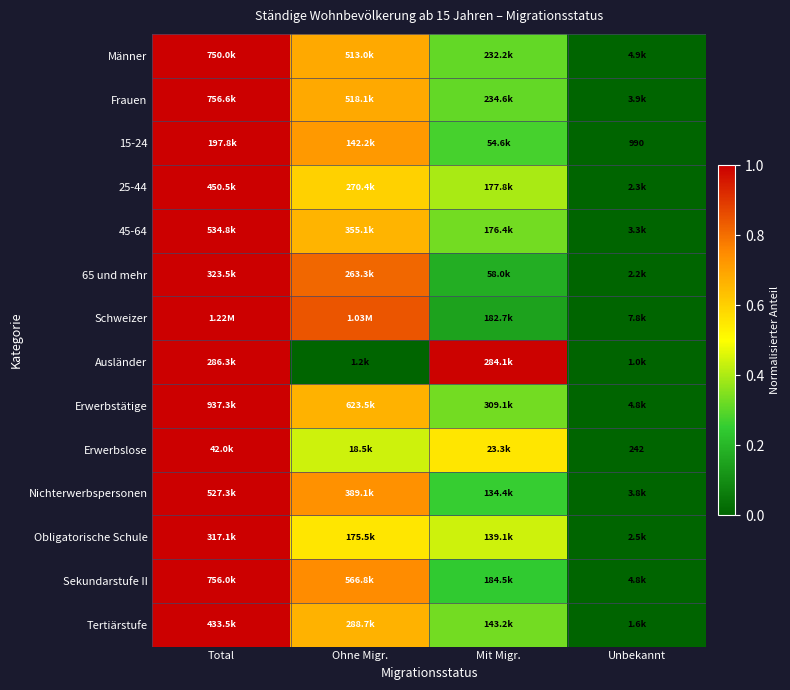

At how many categories does at least one series exceed 0?

4